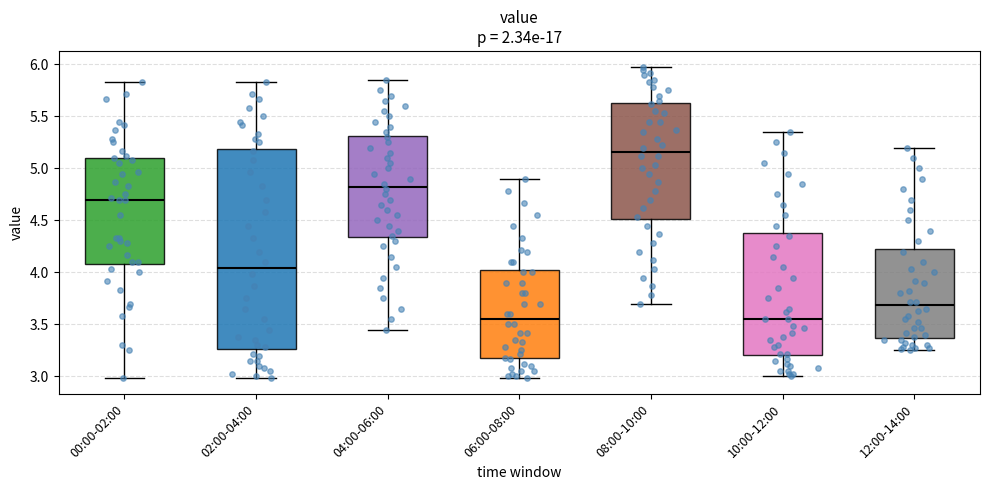

Where does the lower whisker of the box for 00:00-02:00 end on the y-axis? The values are not printed on the chart, so give them approximately, as read against the axis.

3.00